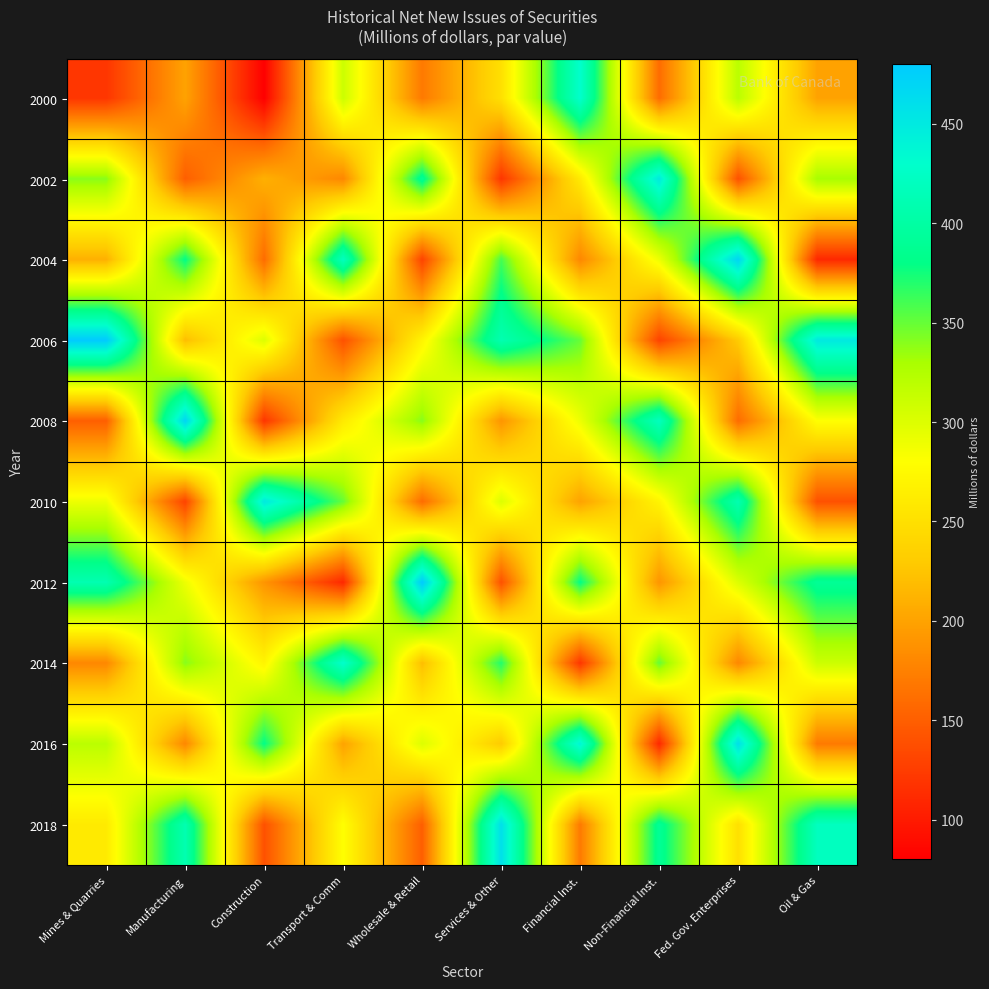

Reading left to right, list all the values displayed in this chart.

2000: Mines & Quarries=120	Manufacturing=200	Construction=80	Transport & Comm=310	Wholesale & Retail=170	Services & Other=250	Financial Inst.=430	Non-Financial Inst.=160	Fed. Gov. Enterprises=320	Oil & Gas=200
2002: Mines & Quarries=340	Manufacturing=150	Construction=210	Transport & Comm=180	Wholesale & Retail=390	Services & Other=120	Financial Inst.=260	Non-Financial Inst.=450	Fed. Gov. Enterprises=140	Oil & Gas=330
2004: Mines & Quarries=210	Manufacturing=380	Construction=160	Transport & Comm=420	Wholesale & Retail=130	Services & Other=360	Financial Inst.=180	Non-Financial Inst.=290	Fed. Gov. Enterprises=470	Oil & Gas=110
2006: Mines & Quarries=480	Manufacturing=220	Construction=300	Transport & Comm=140	Wholesale & Retail=270	Services & Other=410	Financial Inst.=350	Non-Financial Inst.=130	Fed. Gov. Enterprises=230	Oil & Gas=450
2008: Mines & Quarries=150	Manufacturing=470	Construction=120	Transport & Comm=260	Wholesale & Retail=340	Services & Other=190	Financial Inst.=290	Non-Financial Inst.=420	Fed. Gov. Enterprises=160	Oil & Gas=280
2010: Mines & Quarries=290	Manufacturing=130	Construction=450	Transport & Comm=350	Wholesale & Retail=160	Services & Other=300	Financial Inst.=200	Non-Financial Inst.=270	Fed. Gov. Enterprises=410	Oil & Gas=140
2012: Mines & Quarries=410	Manufacturing=290	Construction=190	Transport & Comm=110	Wholesale & Retail=480	Services & Other=140	Financial Inst.=380	Non-Financial Inst.=190	Fed. Gov. Enterprises=300	Oil & Gas=390
2014: Mines & Quarries=180	Manufacturing=340	Construction=270	Transport & Comm=430	Wholesale & Retail=220	Services & Other=370	Financial Inst.=120	Non-Financial Inst.=350	Fed. Gov. Enterprises=180	Oil & Gas=310
2016: Mines & Quarries=320	Manufacturing=180	Construction=380	Transport & Comm=200	Wholesale & Retail=300	Services & Other=230	Financial Inst.=440	Non-Financial Inst.=110	Fed. Gov. Enterprises=460	Oil & Gas=170
2018: Mines & Quarries=260	Manufacturing=410	Construction=140	Transport & Comm=280	Wholesale & Retail=150	Services & Other=460	Financial Inst.=170	Non-Financial Inst.=390	Fed. Gov. Enterprises=250	Oil & Gas=420